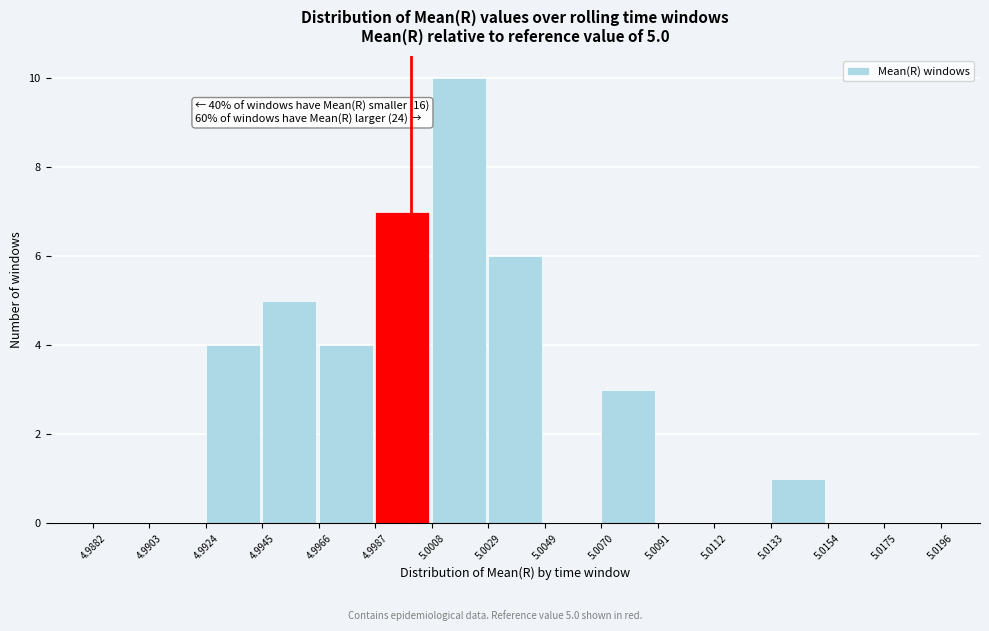

Which range on the x-axis has the tallest bar?

5.0008 to 5.0029